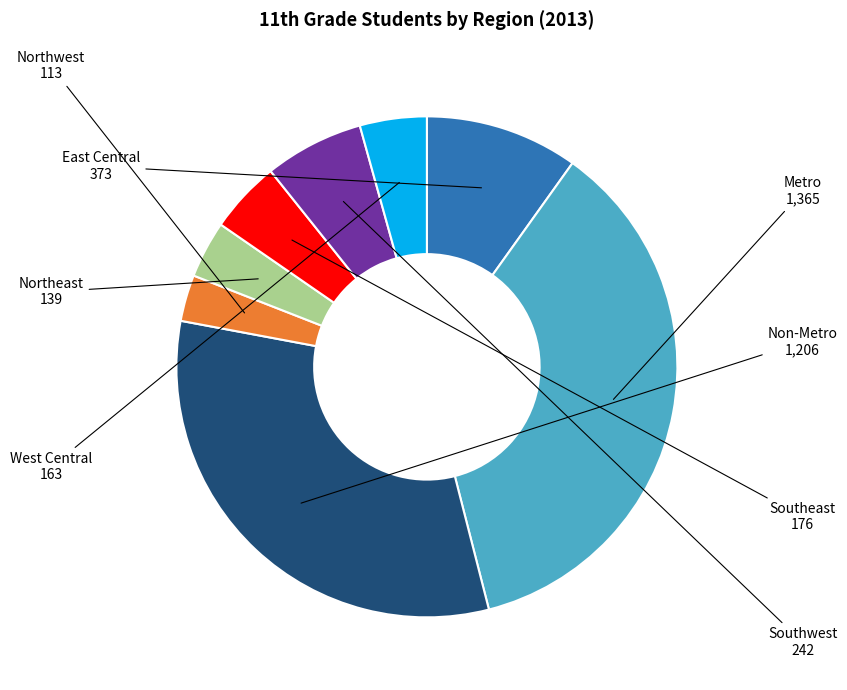

Which slice is the largest?

Metro